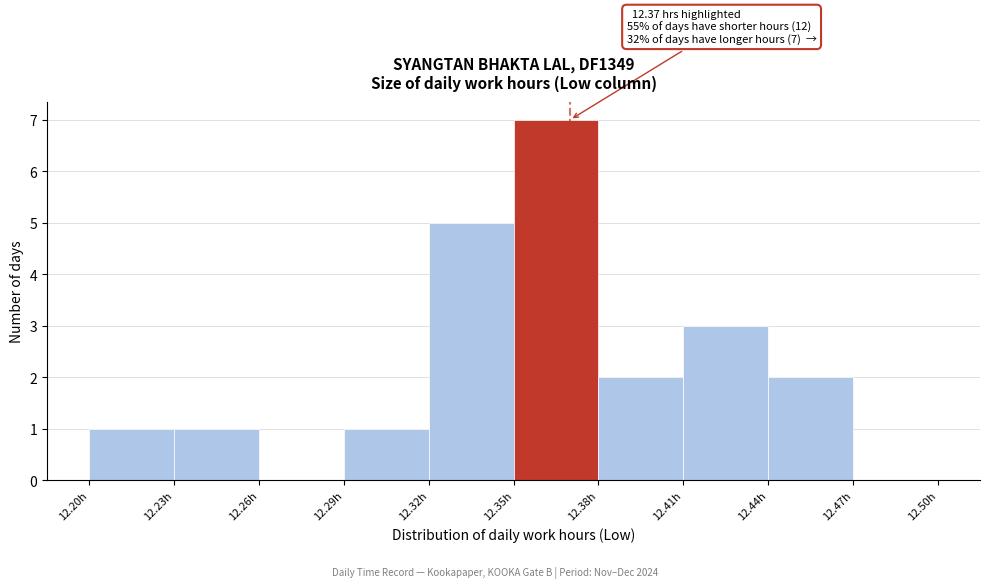

Over which range of the x-axis is the bar tallest?

12.35 to 12.38